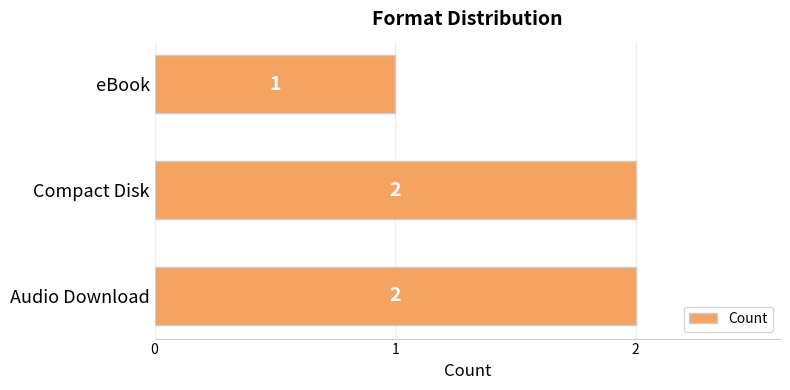

What is the difference between the maximum and minimum values?

1